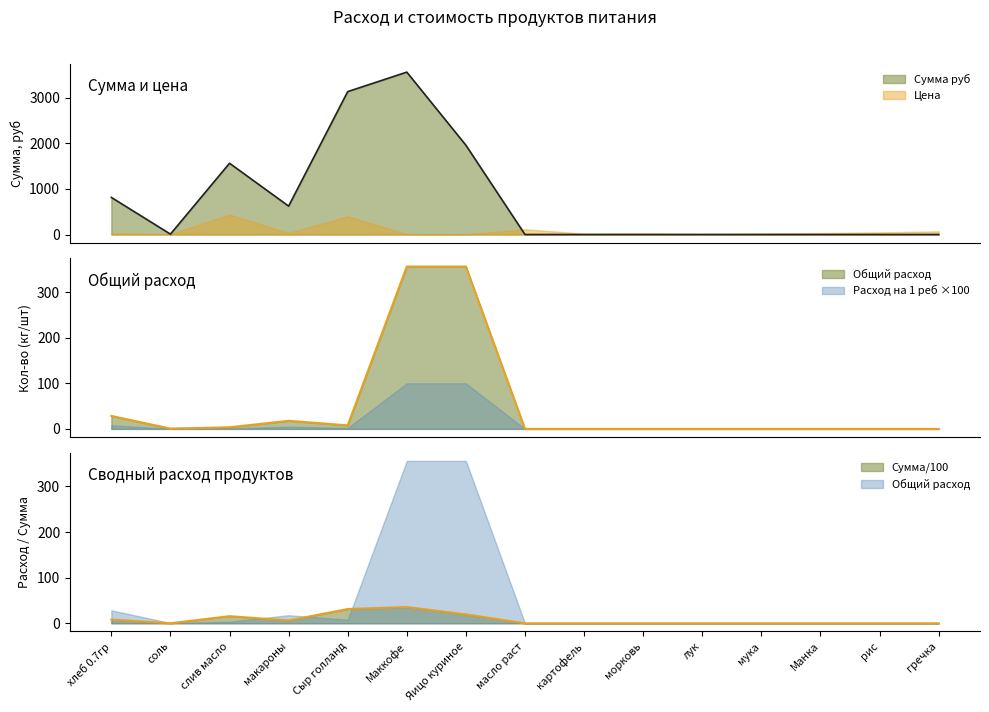

The Сумма руб series shows 273.3 at хлеб 0.7гр. True or false?

False